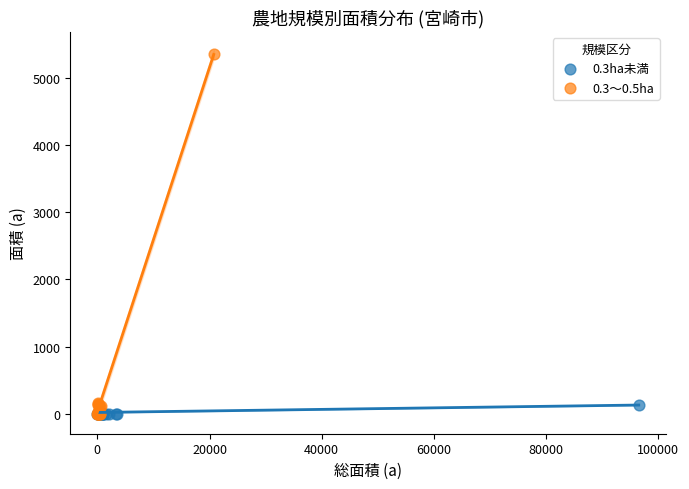

Which series reaches the maximum Y coordinate?

0.3～0.5ha